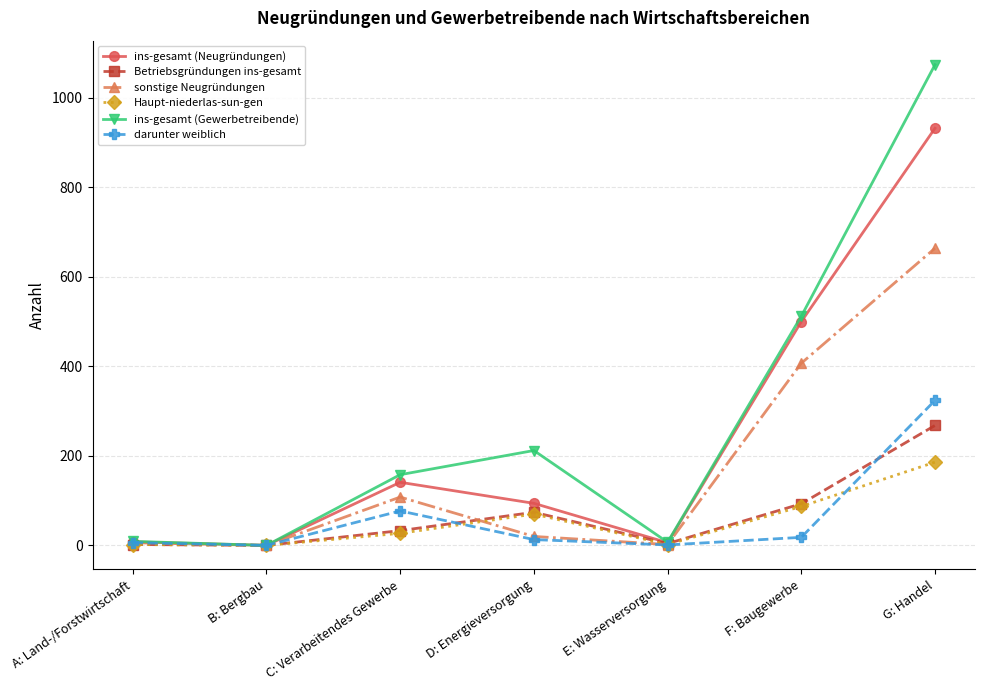

Which series has the largest range (max minus min)?

ins-gesamt (Gewerbetreibende)